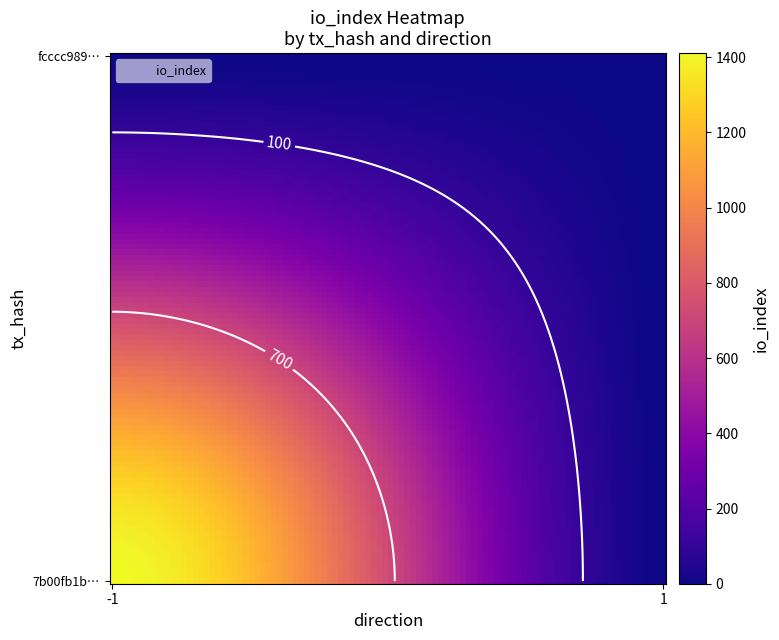

What is the difference between the highest and lowest values at direction?

2